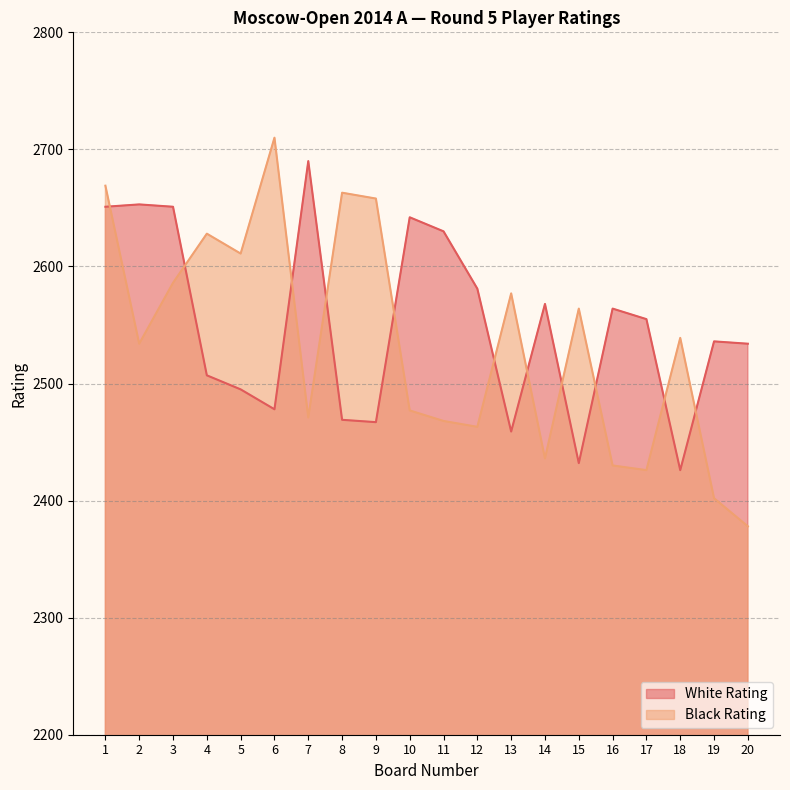

What is the average value of the White Rating series?

2549